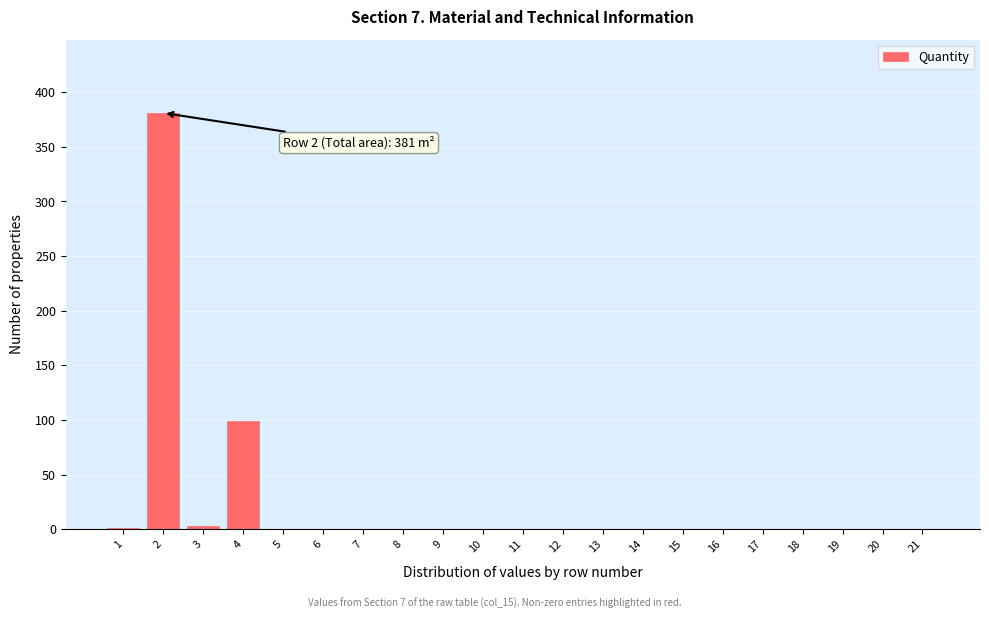

The value at 6 is 0. True or false?

True